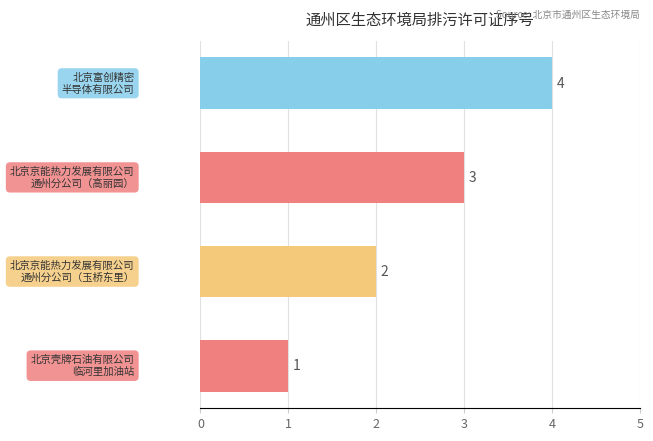

What is the sum of all values?

10